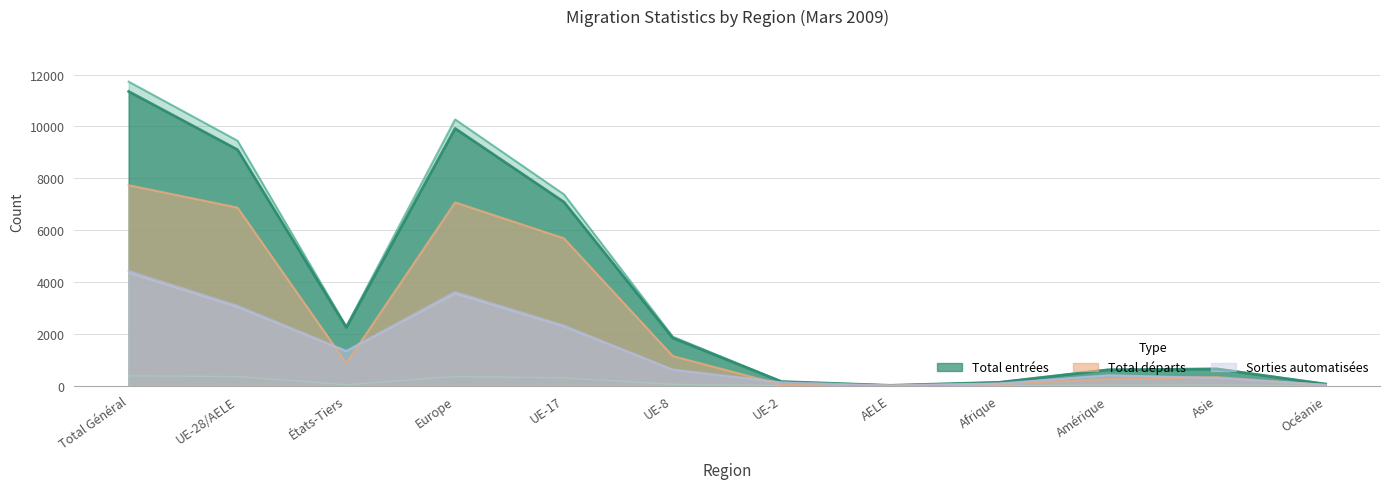

What is the difference between the maximum and minimum values in the Réactivations (col_7) series?

378